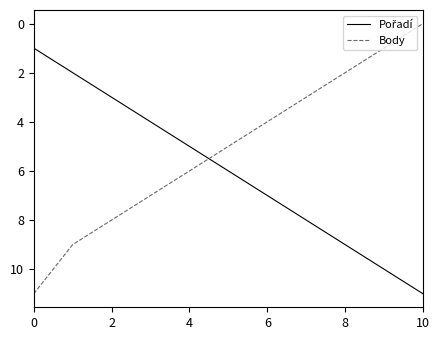

Which series has the largest range (max minus min)?

Body